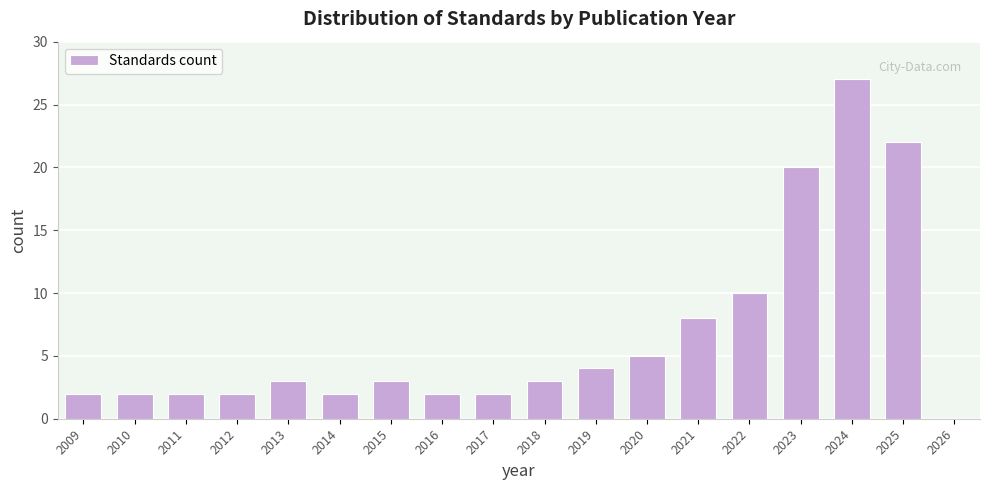

Reading right to left, transcribe all the data shown in this chart.

2025=22	2024=27	2023=20	2022=10	2021=8	2020=5	2019=4	2018=3	2017=2	2016=2	2015=3	2014=2	2013=3	2012=2	2011=2	2010=2	2009=2